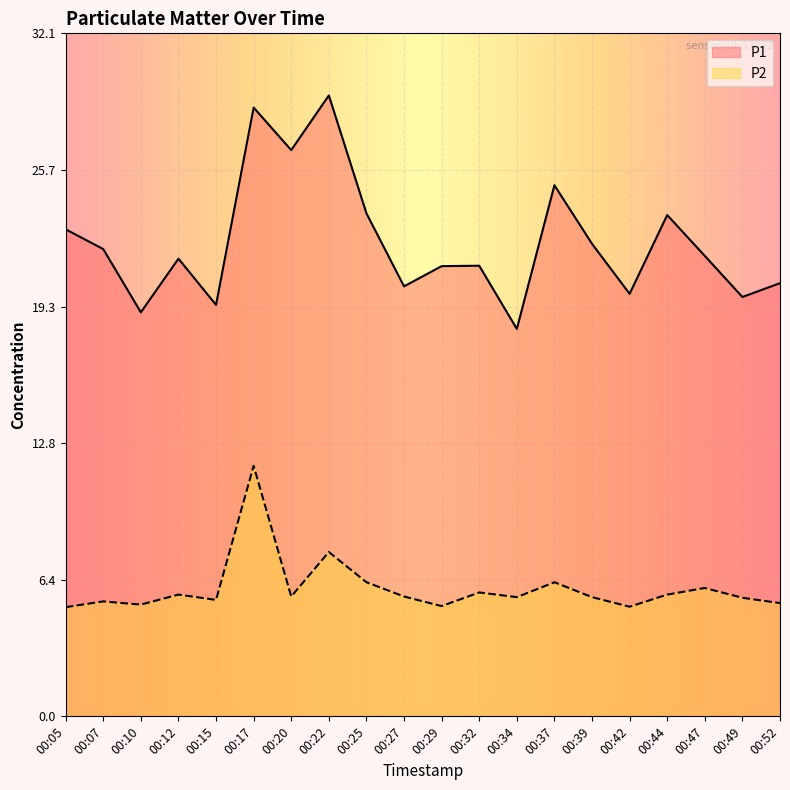

How many values in the P1 series exceed 21?

13